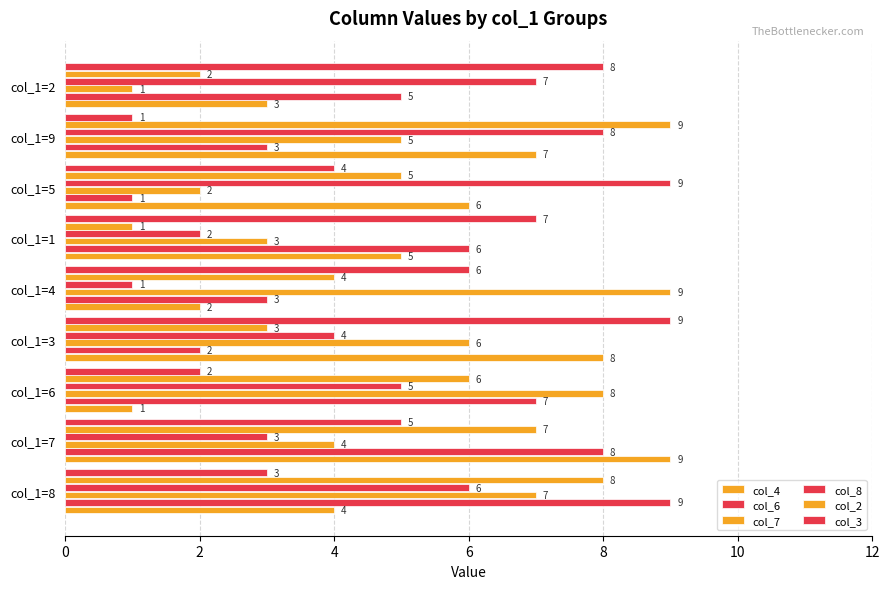

Rank the series by their maximum value, from lowest to highest.

col_4, col_6, col_7, col_8, col_2, col_3